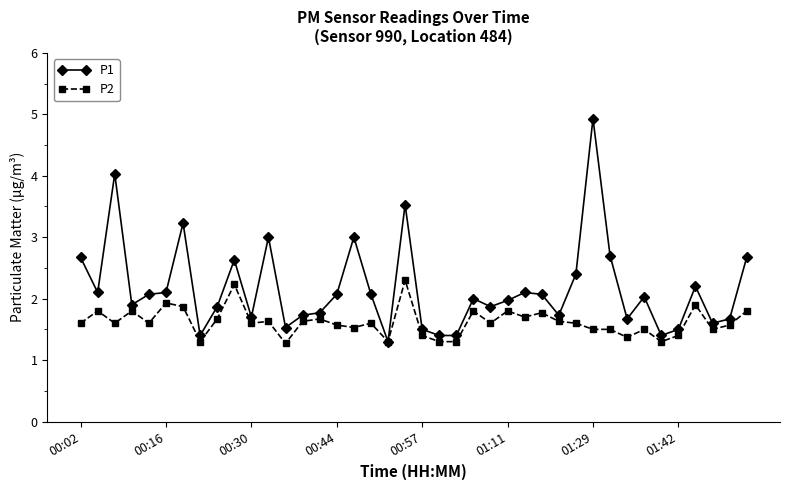

List the series in order of their overall mean, highest first.

P1, P2